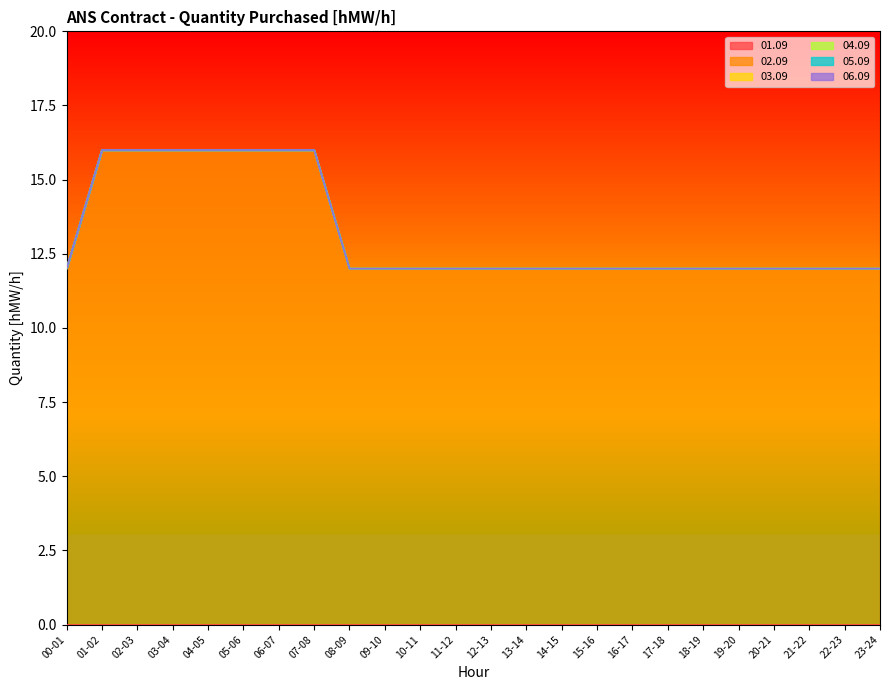

Reading left to right, what are all the values shown in this chart?

01.09: 00-01=0	01-02=0	02-03=0	03-04=0	04-05=0	05-06=0	06-07=0	07-08=0	08-09=0	09-10=0	10-11=0	11-12=0	12-13=0	13-14=0	14-15=0	15-16=0	16-17=0	17-18=0	18-19=0	19-20=0	20-21=0	21-22=0	22-23=0	23-24=0
02.09: 00-01=12	01-02=16	02-03=16	03-04=16	04-05=16	05-06=16	06-07=16	07-08=16	08-09=12	09-10=12	10-11=12	11-12=12	12-13=12	13-14=12	14-15=12	15-16=12	16-17=12	17-18=12	18-19=12	19-20=12	20-21=12	21-22=12	22-23=12	23-24=12
03.09: 00-01=0	01-02=0	02-03=0	03-04=0	04-05=0	05-06=0	06-07=0	07-08=0	08-09=0	09-10=0	10-11=0	11-12=0	12-13=0	13-14=0	14-15=0	15-16=0	16-17=0	17-18=0	18-19=0	19-20=0	20-21=0	21-22=0	22-23=0	23-24=0
04.09: 00-01=0	01-02=0	02-03=0	03-04=0	04-05=0	05-06=0	06-07=0	07-08=0	08-09=0	09-10=0	10-11=0	11-12=0	12-13=0	13-14=0	14-15=0	15-16=0	16-17=0	17-18=0	18-19=0	19-20=0	20-21=0	21-22=0	22-23=0	23-24=0
05.09: 00-01=0	01-02=0	02-03=0	03-04=0	04-05=0	05-06=0	06-07=0	07-08=0	08-09=0	09-10=0	10-11=0	11-12=0	12-13=0	13-14=0	14-15=0	15-16=0	16-17=0	17-18=0	18-19=0	19-20=0	20-21=0	21-22=0	22-23=0	23-24=0
06.09: 00-01=0	01-02=0	02-03=0	03-04=0	04-05=0	05-06=0	06-07=0	07-08=0	08-09=0	09-10=0	10-11=0	11-12=0	12-13=0	13-14=0	14-15=0	15-16=0	16-17=0	17-18=0	18-19=0	19-20=0	20-21=0	21-22=0	22-23=0	23-24=0